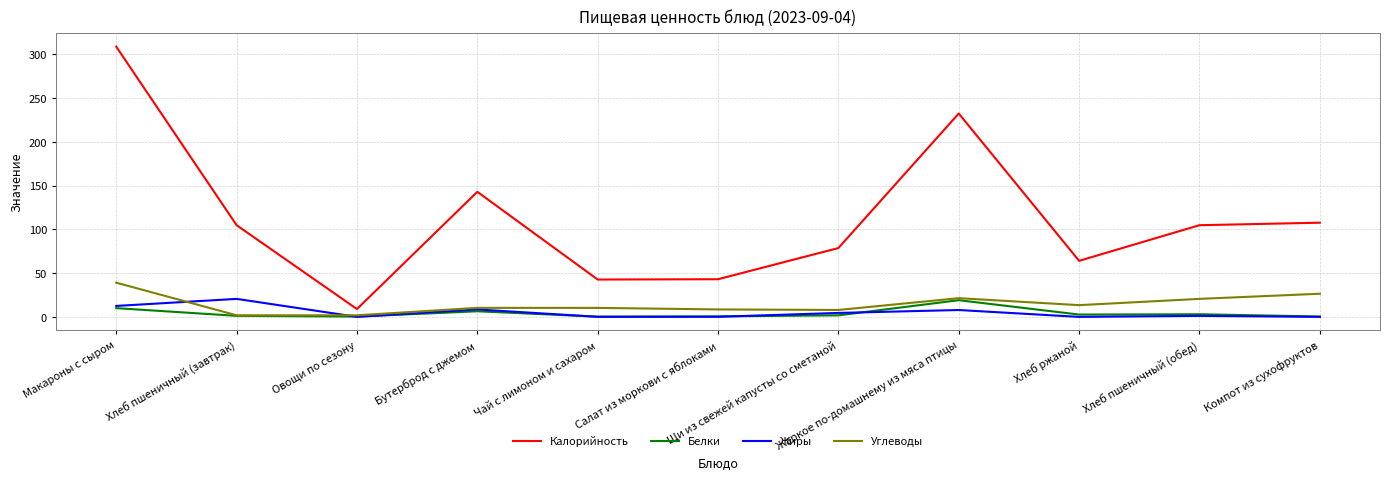

What is the greatest value displayed?

308.5